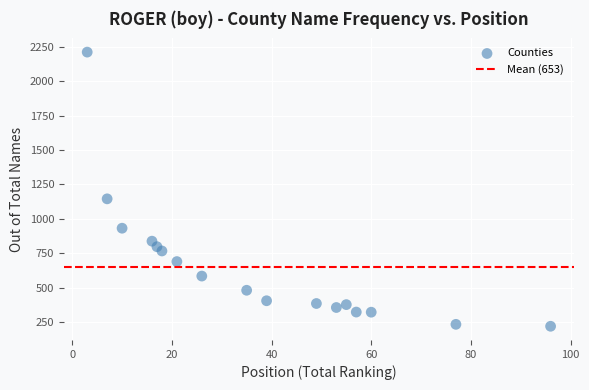

What is the range of X values (max minus min)?

93